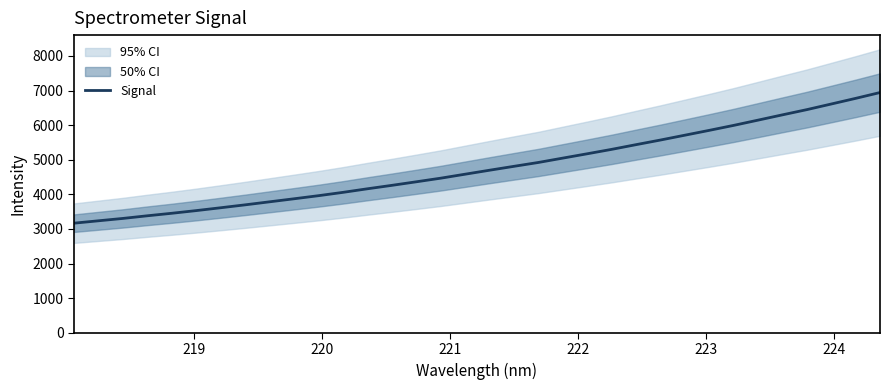

What is the highest value of the Signal series?

6941.2